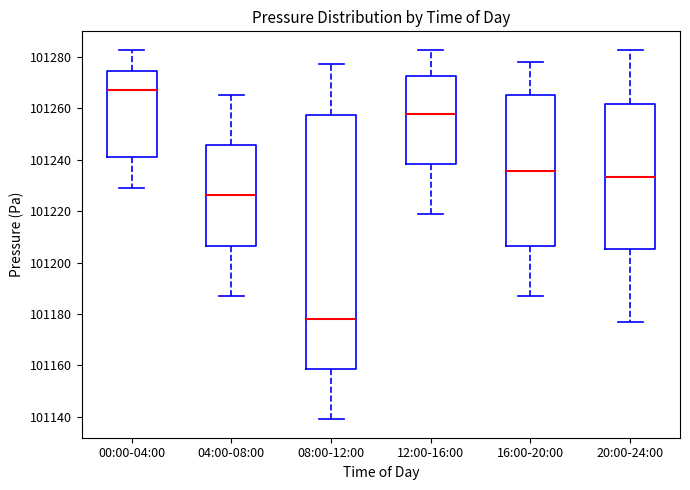

Reading left to right, read every box against the y-axis: the position of its median line, the range the box covers, and the ends of its whiskers. The values are not printed on the chart, so give them approximately, as read against the axis.

00:00-04:00: median 101268, box 101240 to 101274, whiskers 101230 to 101282
04:00-08:00: median 101226, box 101206 to 101246, whiskers 101188 to 101266
08:00-12:00: median 101178, box 101158 to 101258, whiskers 101140 to 101278
12:00-16:00: median 101258, box 101238 to 101272, whiskers 101218 to 101282
16:00-20:00: median 101236, box 101206 to 101266, whiskers 101186 to 101278
20:00-24:00: median 101234, box 101206 to 101262, whiskers 101178 to 101282